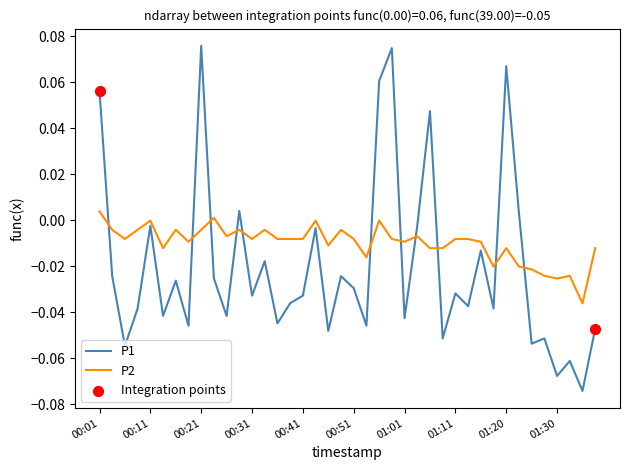

Which series has the largest total across all categories?

P2